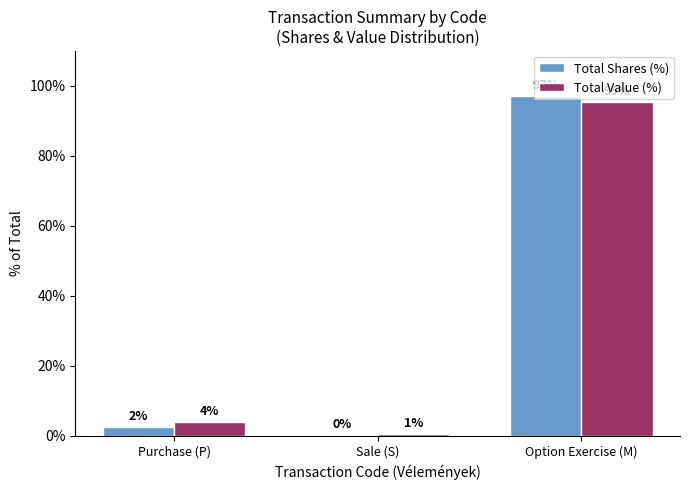

Which series changed the most between Purchase (P) and Option Exercise (M)?

Total Shares (%)